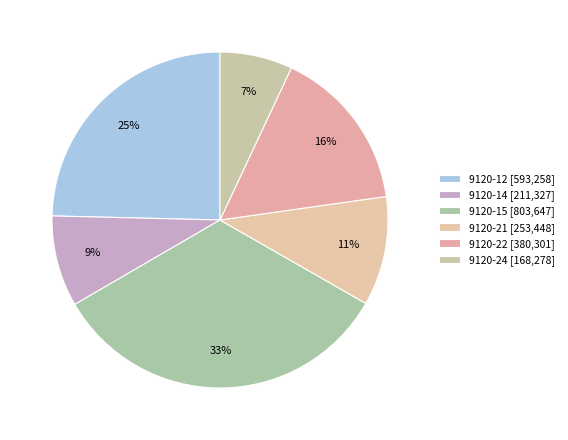

To the nearest percent, what portion does 9120-24 represent?

7%